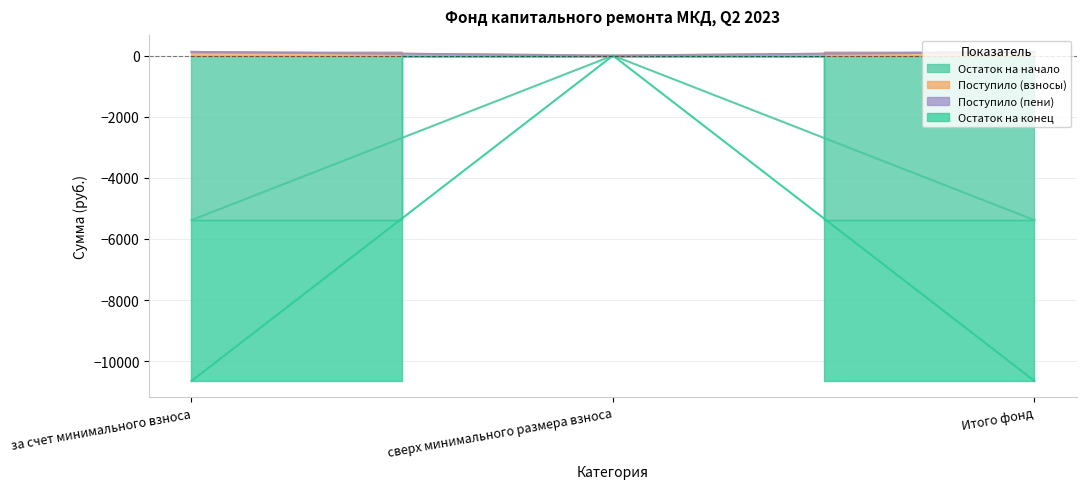

Count the number of categories in the chart.

3